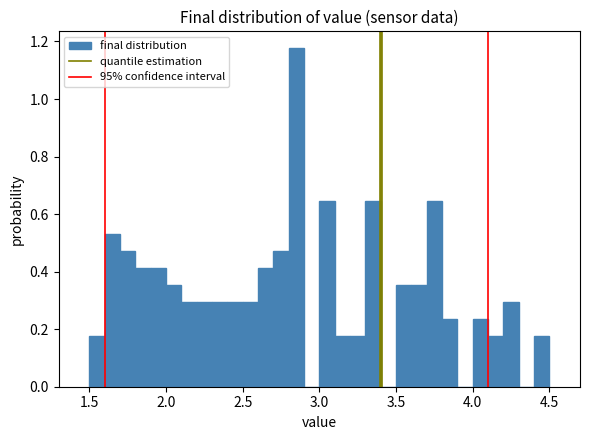

Around what value on the x-axis is the tallest bar? Give the approximate position of its centre, as read against the axis.

2.85